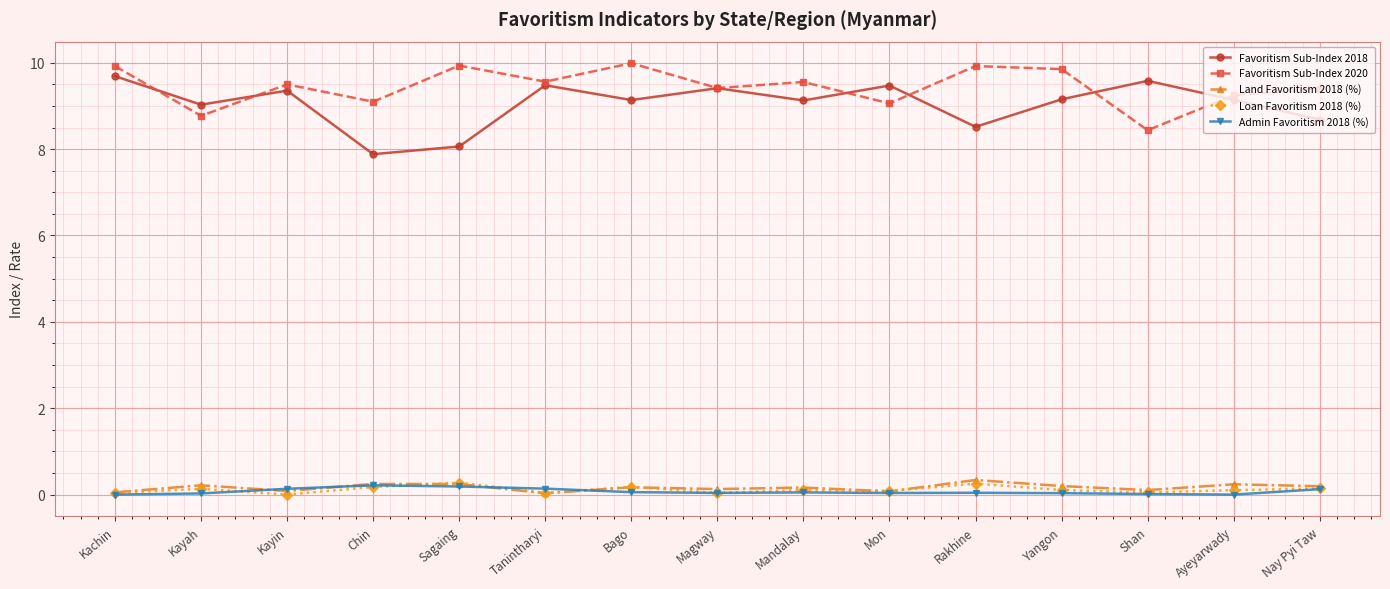

The Loan Favoritism 2018 (%) series shows 0.3 at Rakhine. True or false?

True